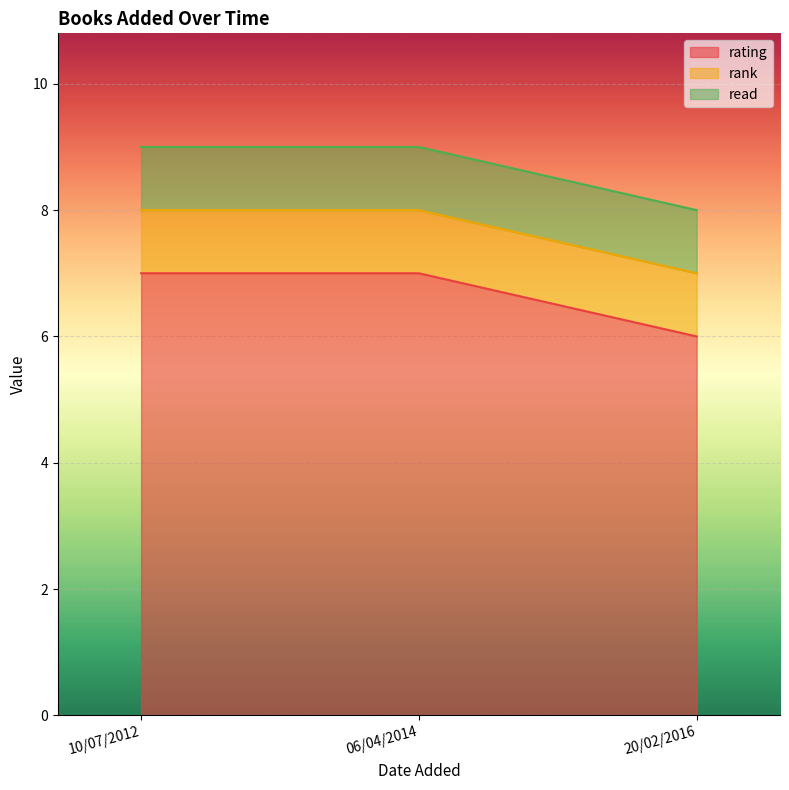

Reading right to left, what are all the values shown in this chart?

rating: 6	7	7
rank: 1	1	1
read: 1	1	1